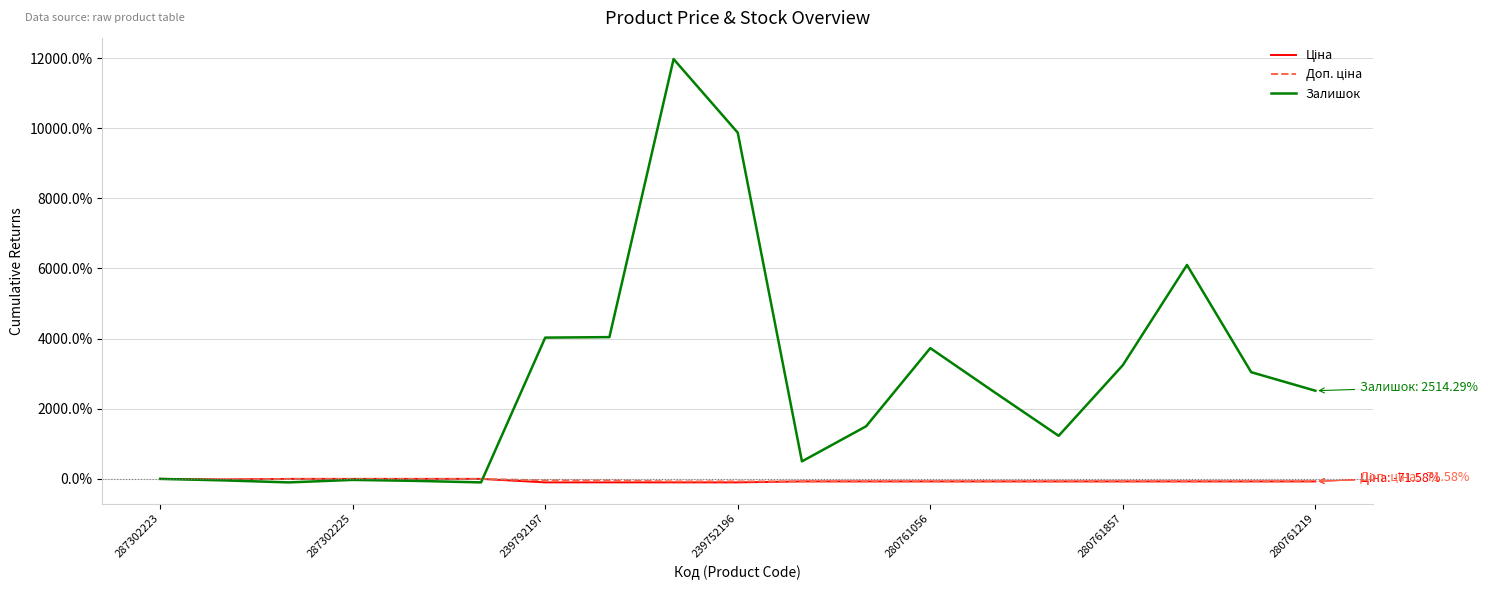

Which series has the widest spread of values?

Залишок